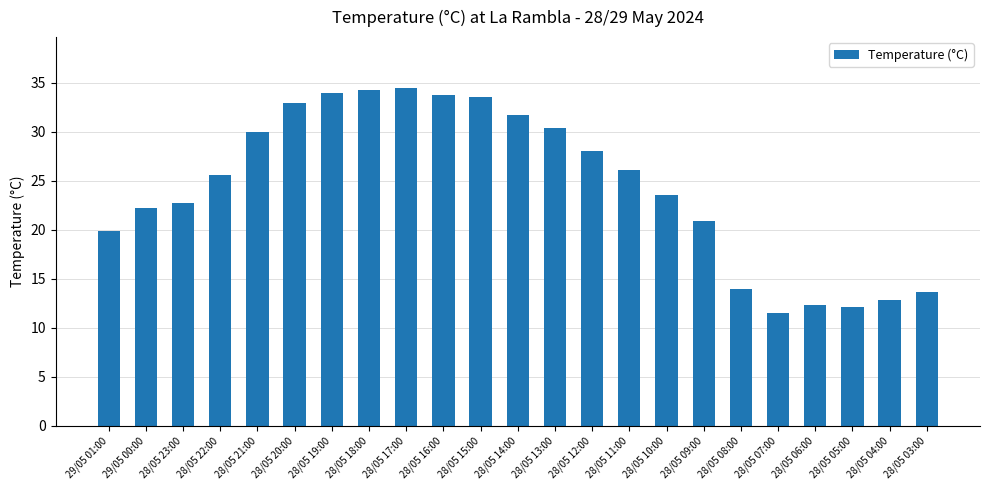

How many data points are above 25?

12